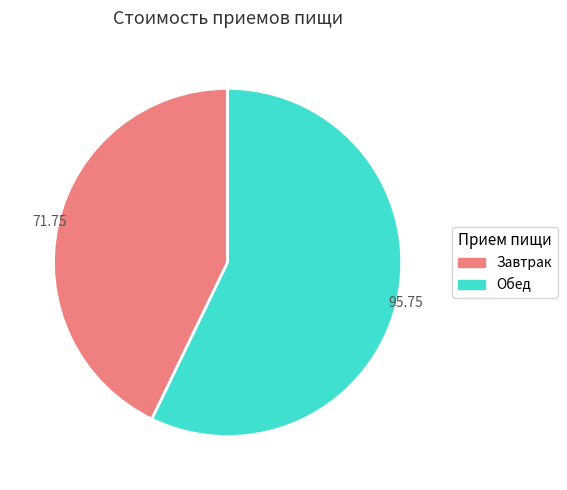

Rank the categories by value from lowest to highest.

Завтрак, Обед